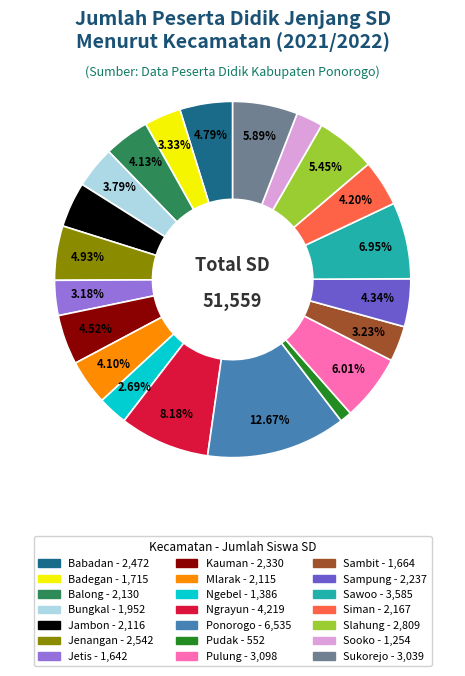

Is the sum of Sukorejo and Badegan greater than half?

No